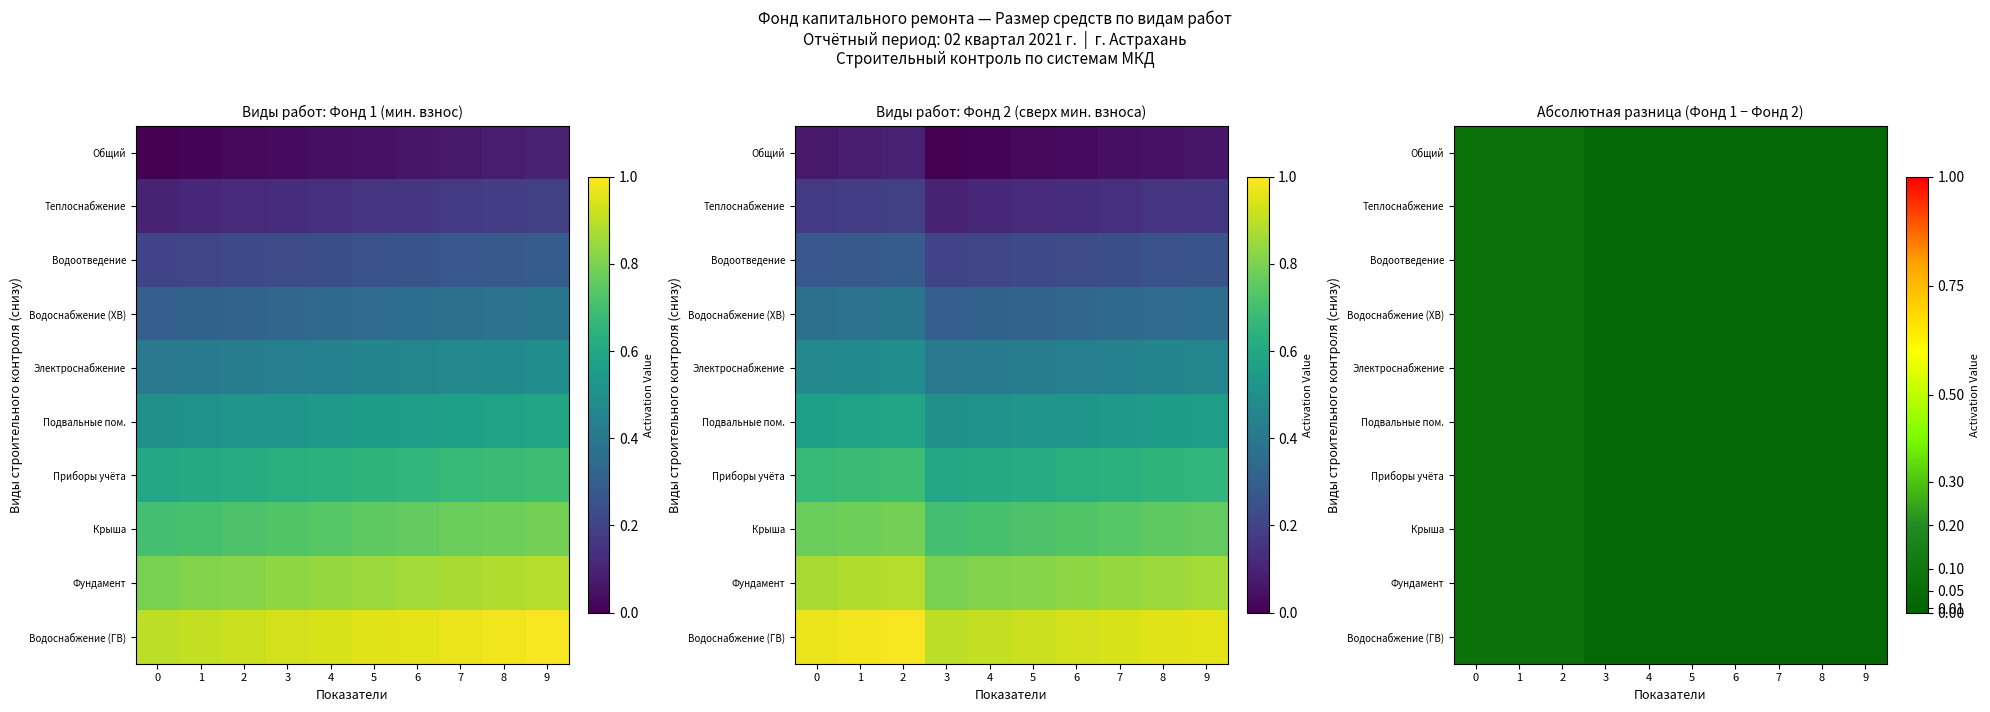

How many Водоснабжение (ГВ) values are between 0 and 1?

10